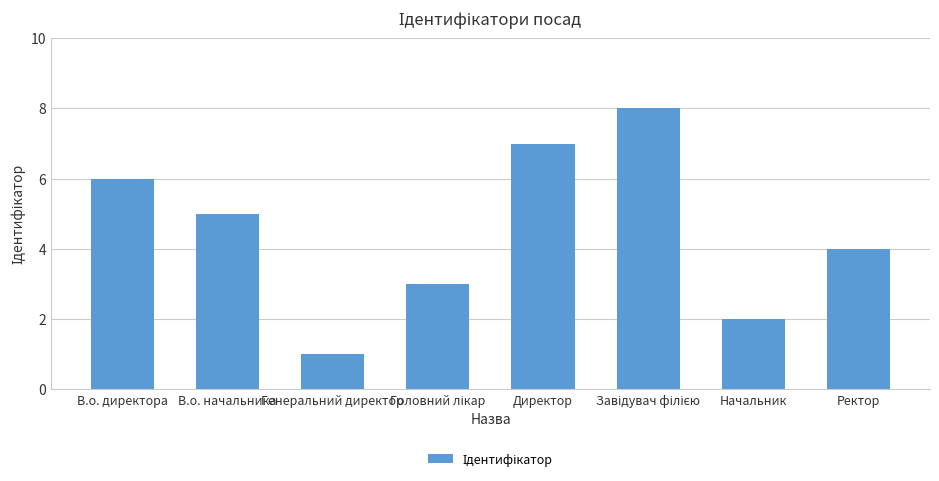

What is the smallest value displayed?

1